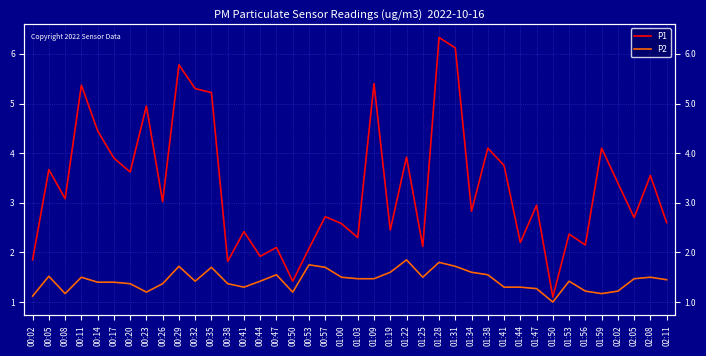

The P1 series shows 3.7 at 00:05. True or false?

True